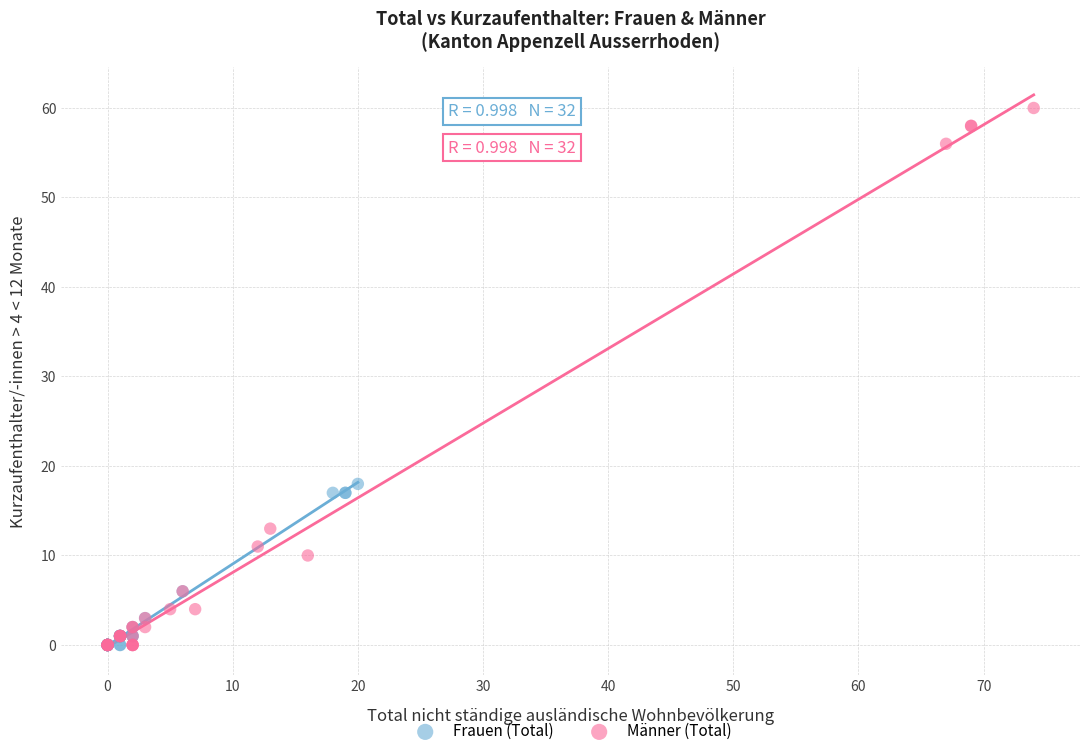

Which series has the widest spread of Y values?

Männer (Total)